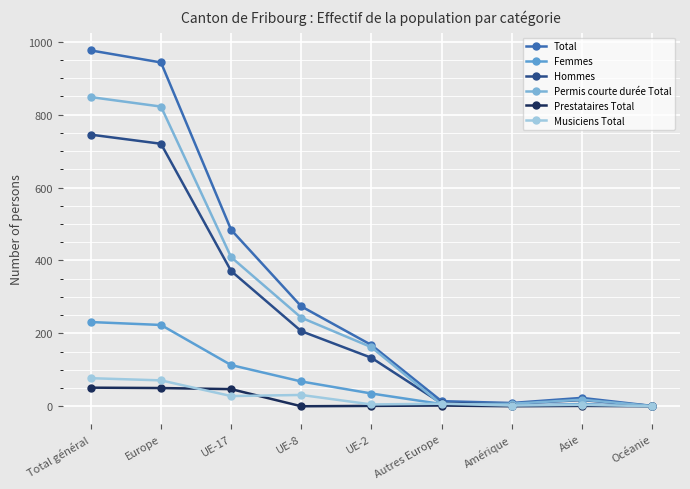

Which series has the widest spread of values?

Total